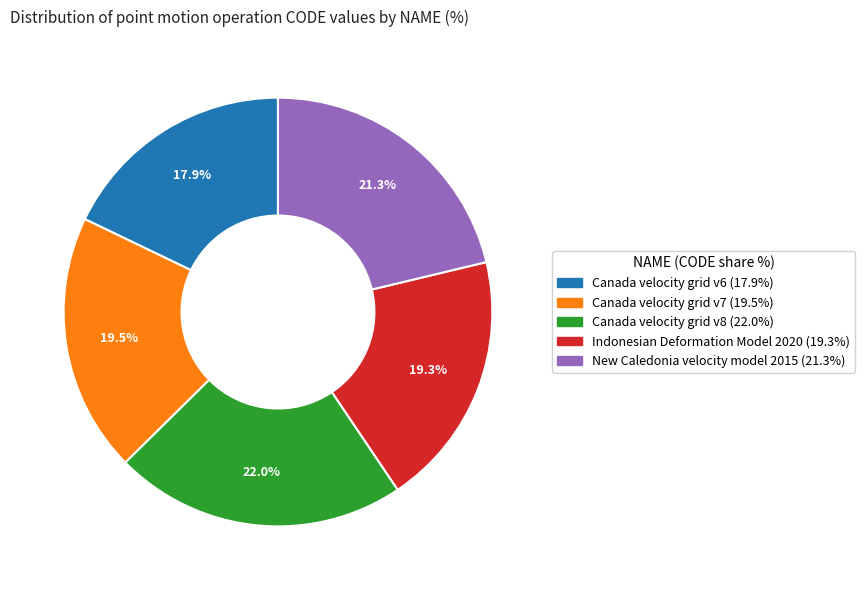

Is it true that Canada velocity grid v6 is 18% of the pie?

True